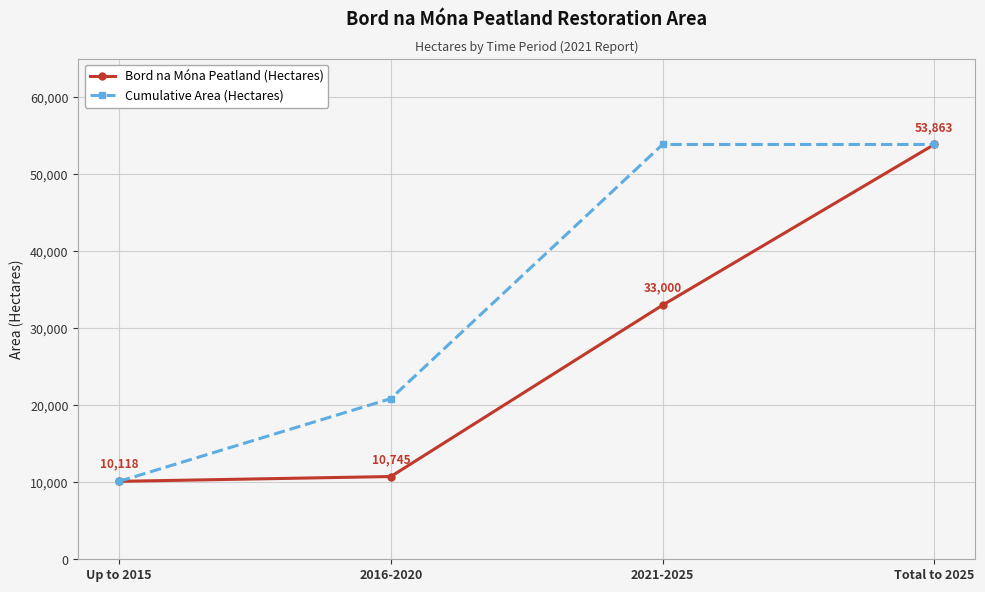

At how many categories does at least one series exceed 52721?

2